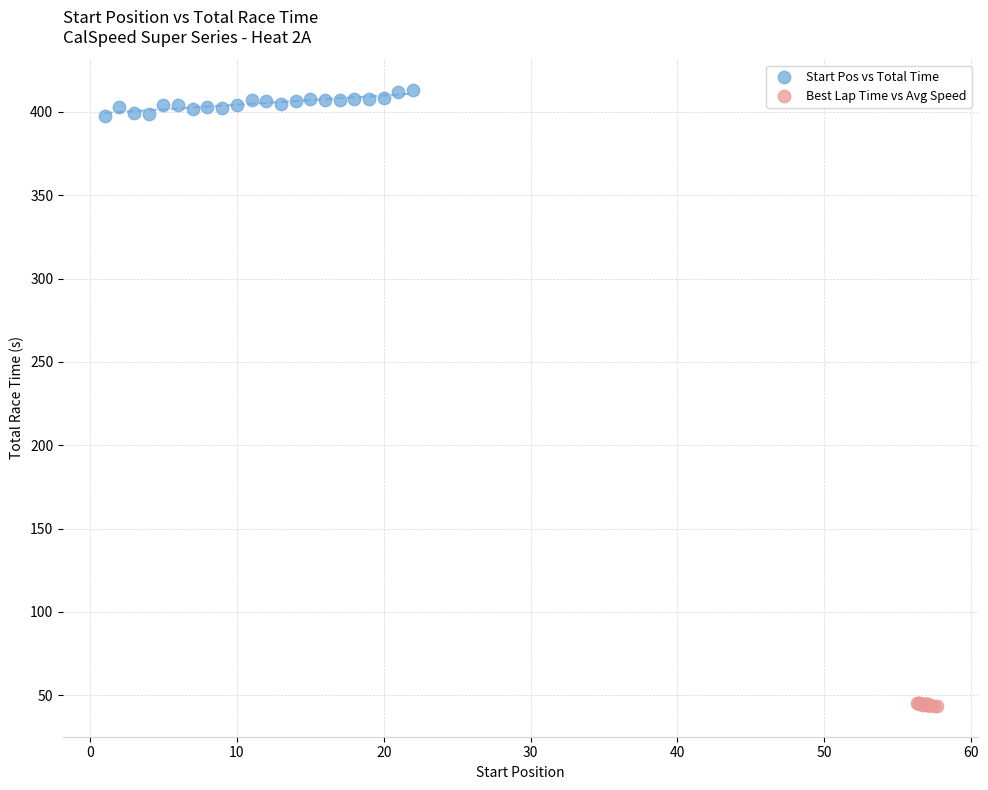

Which series reaches the minimum Y coordinate?

Best Lap Time vs Avg Speed